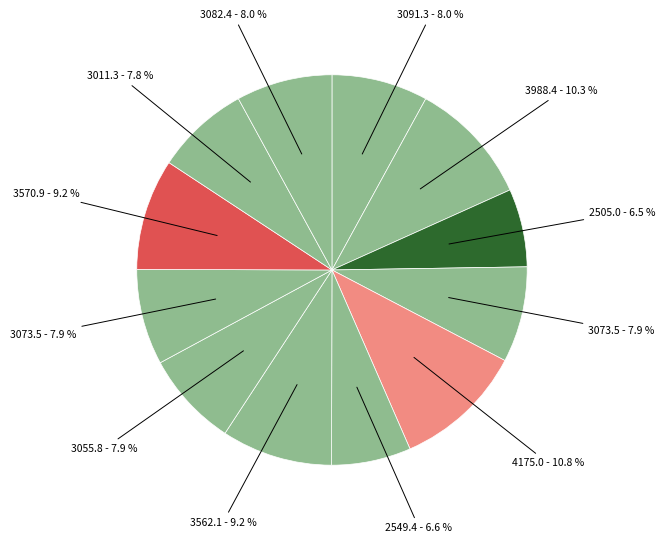

Count the number of slices in the pie.

12